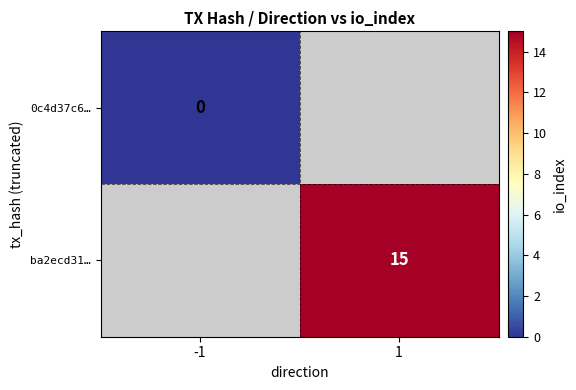

Is the value of ba2ecd31… at 1 greater than the value of 0c4d37c6… at -1?

Yes